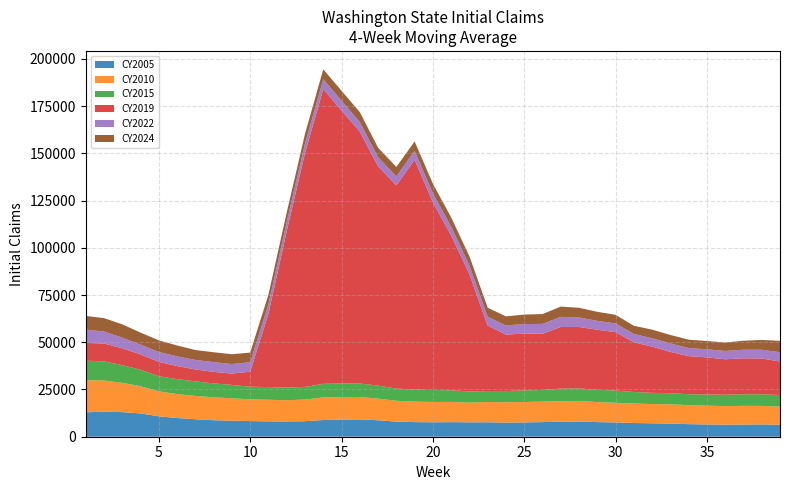

Reading right to left, list all the values displayed in this chart.

CY2005: 6331.5	6506.8	6450.5	6381.5	6495.5	6654.2	6956.5	7113.0	7269.8	7547.5	7745.5	8018.0	7991.2	7735.0	7561.0	7485.2	7655.2	7612.0	7715.8	7640.8	7742.0	7996.0	8731.0	9154.5	9058.8	8839.5	8206.8	8098.5	8136.5	8277.5	8501.5	8715.2	9260.0	9885.5	10802.0	12319.2	13027.0	13258.0	12928.0
CY2010: 9615.0	9801.8	9888.8	9815.2	9965.2	10041.2	10216.0	10197.0	10296.0	10420.0	10601.2	10928.0	10848.8	10862.8	10806.8	10758.8	10766.0	10421.8	10721.0	10751.8	10845.0	11036.0	11445.0	11873.5	11958.0	11981.8	11465.0	11227.5	11429.5	11527.2	11840.0	12146.2	12356.5	12660.0	13220.5	14427.5	15485.2	16501.8	17026.0
CY2015: 6078.0	6188.5	6140.2	6059.0	5910.0	5807.5	5867.0	5909.2	6112.5	6476.5	6497.0	6626.5	6642.8	6162.2	6156.0	5914.8	5775.2	5942.8	6127.2	6339.5	6382.5	6477.2	6902.2	7149.0	7199.8	7169.0	6698.2	6667.8	6720.5	6653.8	7091.2	7369.5	7666.8	7942.0	7986.5	8706.5	9358.2	10136.5	10291.8
CY2019: 17801.8	18929.2	19038.8	18742.5	19627.2	20160.8	21864.0	24476.8	26328.2	30909.8	31761.8	32529.5	32595.5	29736.0	30066.0	29894.2	34602.5	62028.8	81956.8	99341.2	121631.0	107556.5	116010.5	133335.8	144428.5	156060.2	123788.5	82909.8	38837.8	7974.0	5986.2	6114.8	6324.8	6930.0	7622.8	8094.8	8924.0	9444.0	9407.8
CY2022: 4890.0	4614.5	4537.8	4411.2	4271.0	4263.5	4450.5	4451.0	4392.0	4608.8	4707.5	5048.0	5363.8	5238.5	5037.8	4838.2	4696.0	4662.2	4679.2	4792.5	4718.5	4739.0	4855.2	5087.8	5199.2	5198.2	5035.8	4789.8	5012.0	4998.5	5057.5	5164.0	5025.8	5139.0	5231.5	5195.0	5620.8	6336.8	7071.0
CY2024: 6031.2	5192.2	4758.2	4446.0	4405.0	4446.0	4508.2	4533.5	4328.5	4563.8	4803.8	5100.8	5440.5	5188.2	5023.2	4817.8	4781.8	4853.0	4896.0	5033.2	4987.0	4981.2	5042.5	5206.5	5241.8	5234.8	5109.2	5043.8	5109.5	5112.8	5186.8	5204.8	5263.0	5744.2	6147.2	6351.2	7065.2	7110.2	7207.0